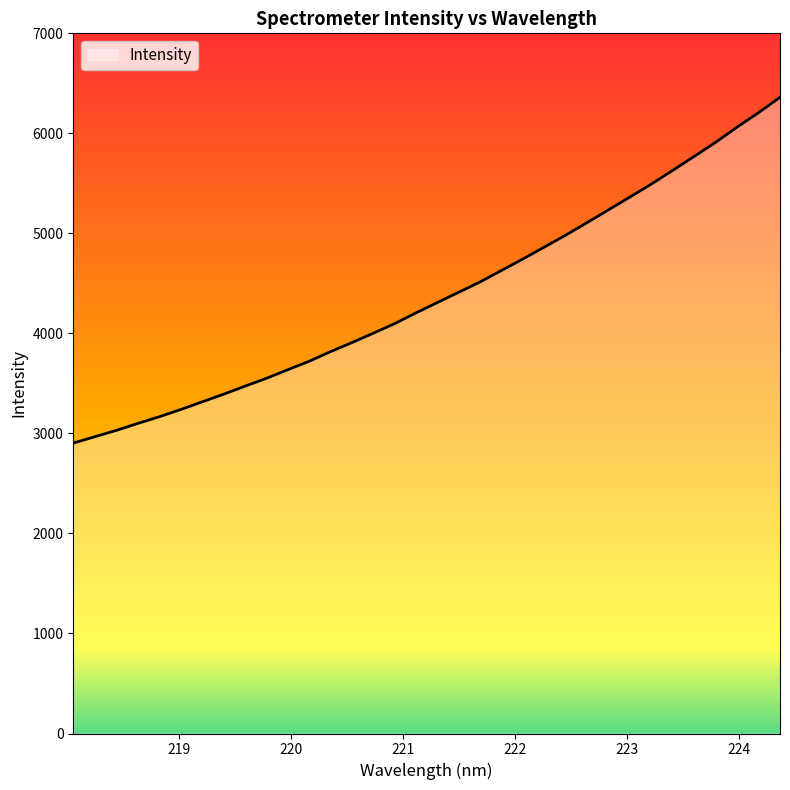

What is the maximum value shown in the chart?

6360.5